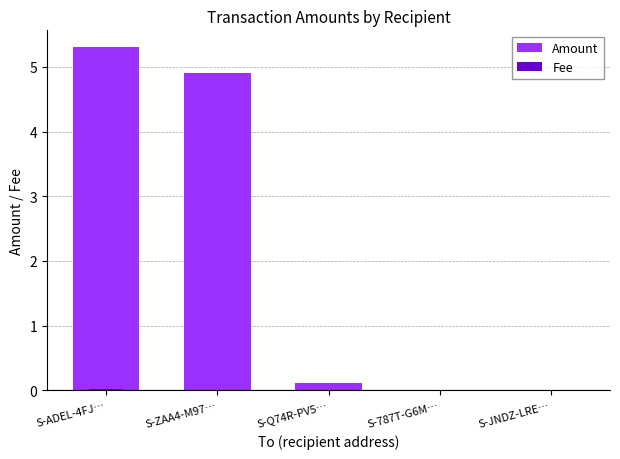

Is the value of Fee at S-ZAA4-M97… greater than the value of Amount at S-ADEL-4FJ…?

No